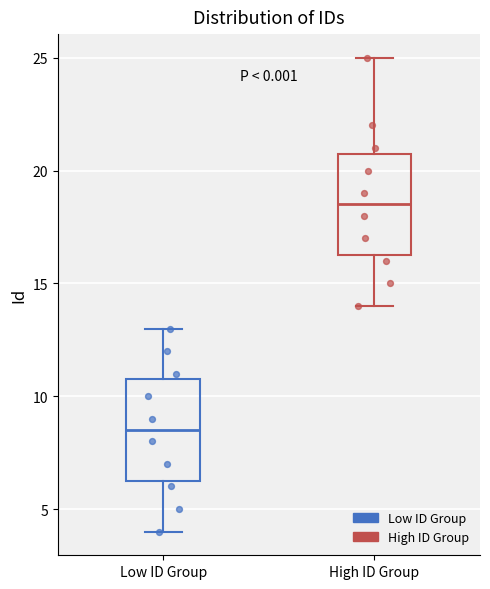

Reading left to right, transcribe this box plot: for each box, give where its median line is, the range the box spans, and where its two whiskers end, as read against the y-axis. The values are not printed on the chart, so give them approximately, as read against the axis.

Low ID Group: median 8.5, box 6.5 to 11.0, whiskers 4.0 to 13.0
High ID Group: median 18.5, box 16.5 to 21.0, whiskers 14.0 to 25.0